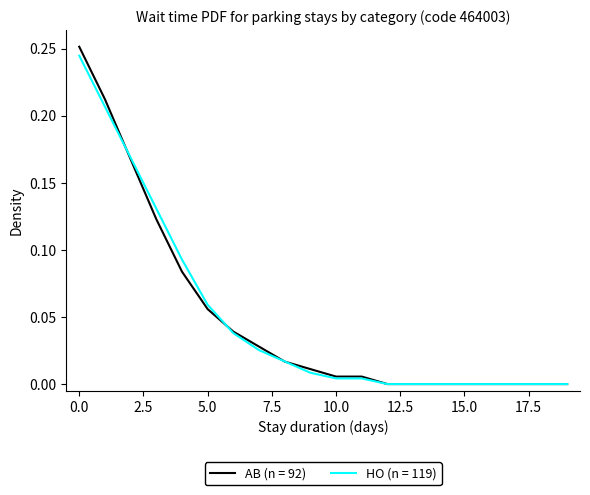

Which series has the largest range (max minus min)?

AB (n = 92)